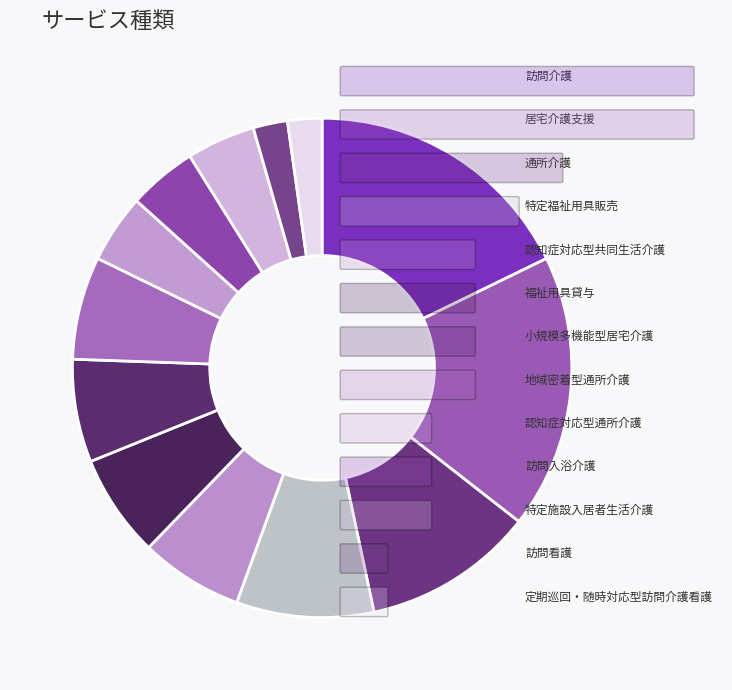

What percentage do 地域密着型通所介護 and 通所介護 together represent?

17.8%